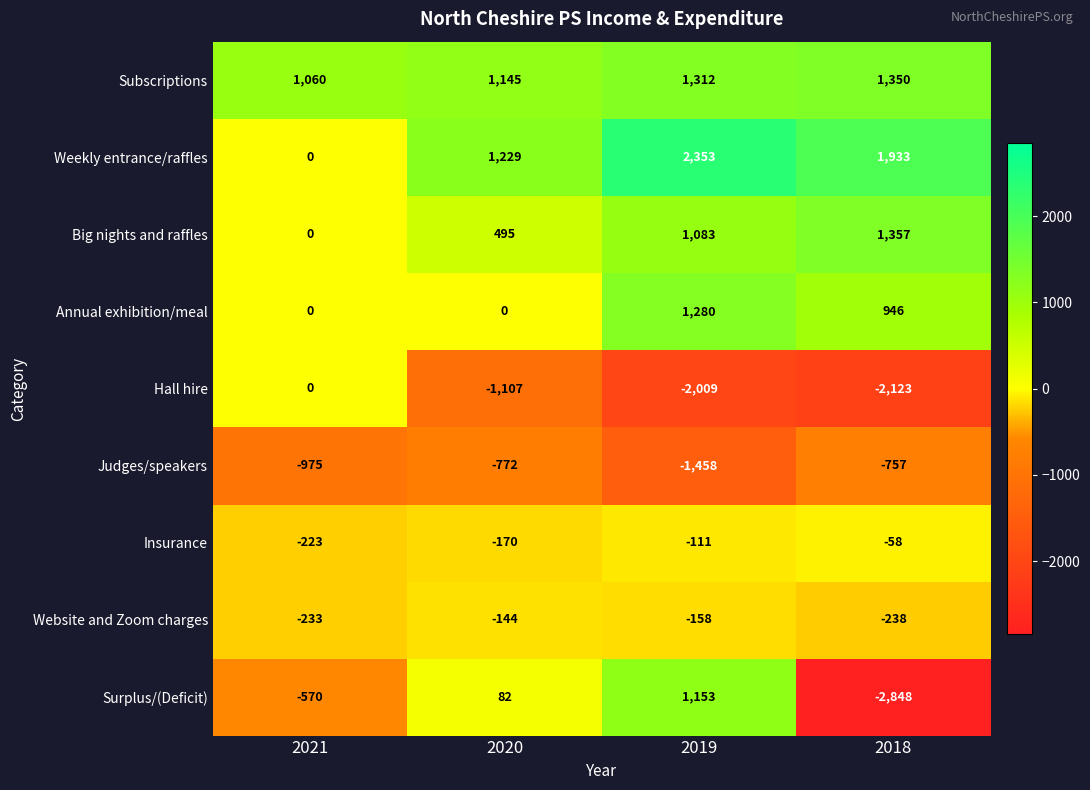

Where does the Website and Zoom charges series first go above -158?

2020